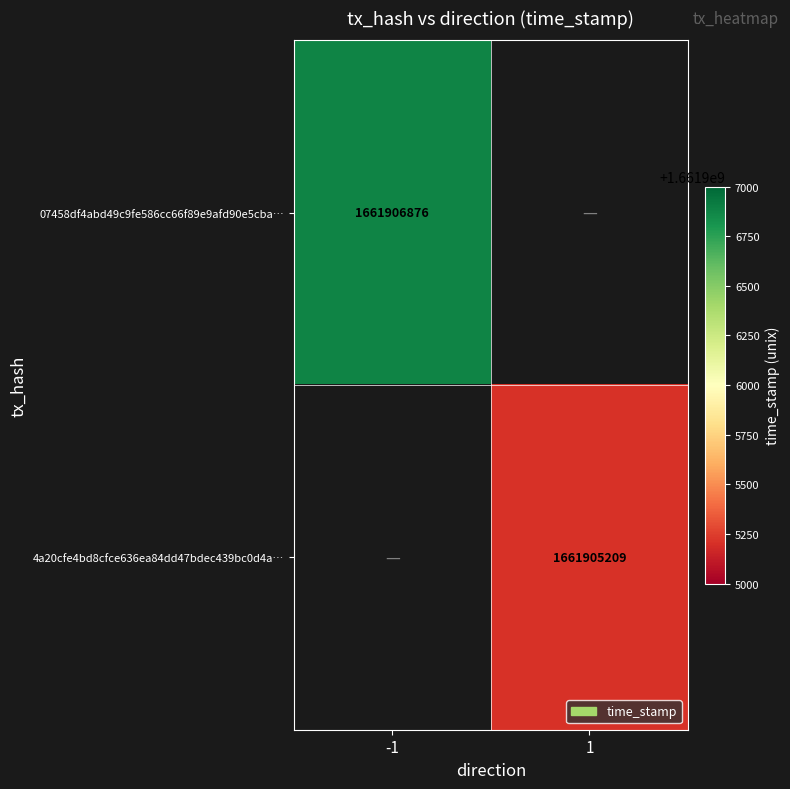

The 07458df4abd49c9fe586cc66f89e9afd90e5cba… series shows 2544880316 at -1. True or false?

False